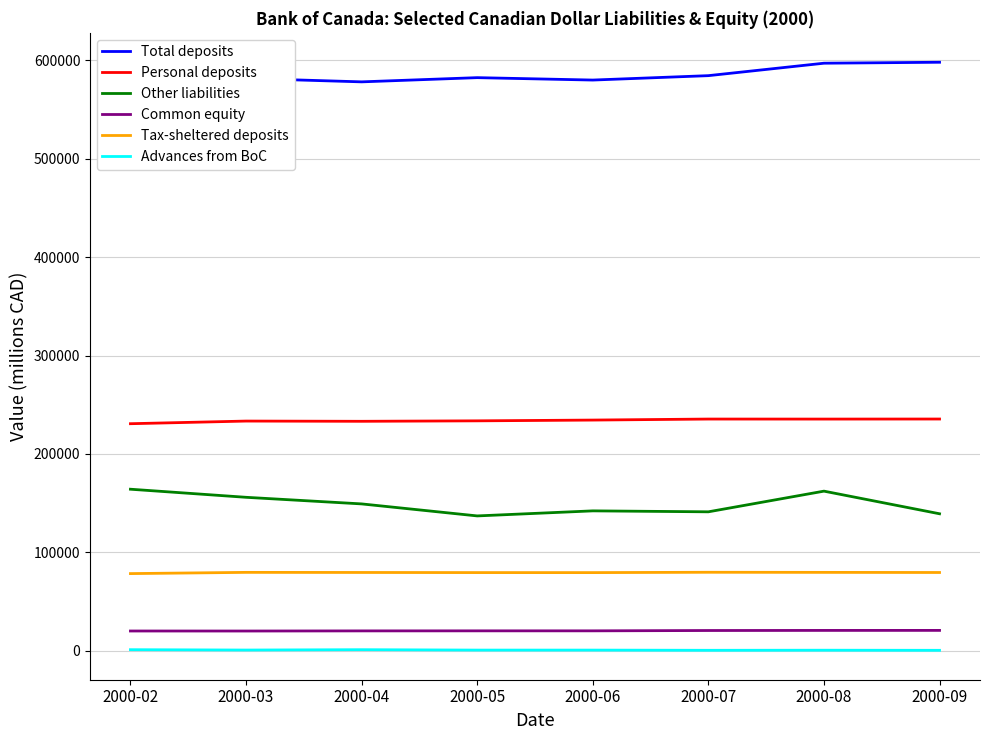

True or false: Personal deposits has more than 0 interior local peaks.

True